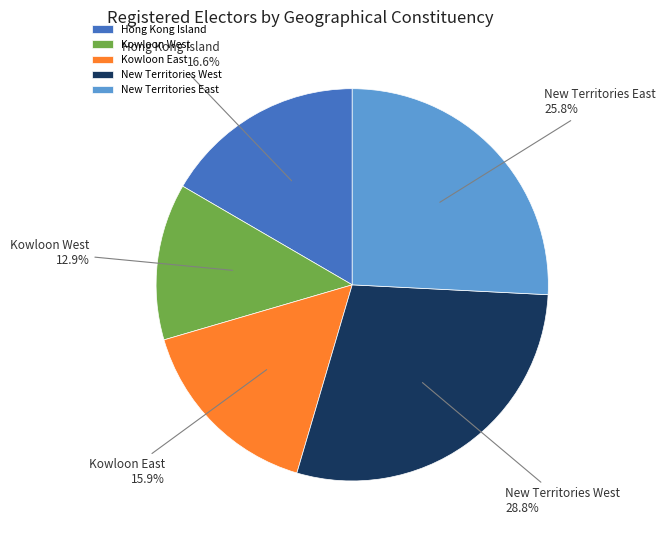

Between New Territories East and Hong Kong Island, which is larger?

New Territories East